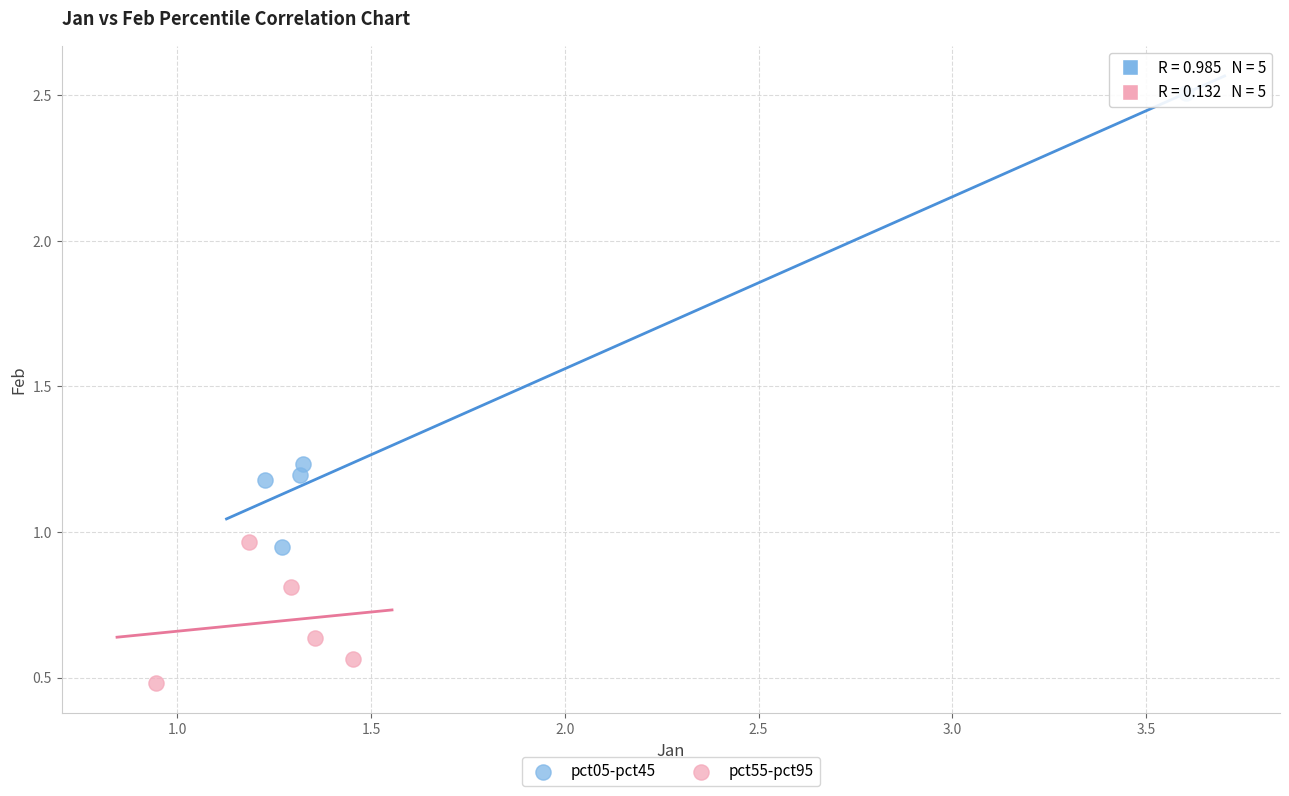

Which series reaches the minimum Y coordinate?

pct55-pct95